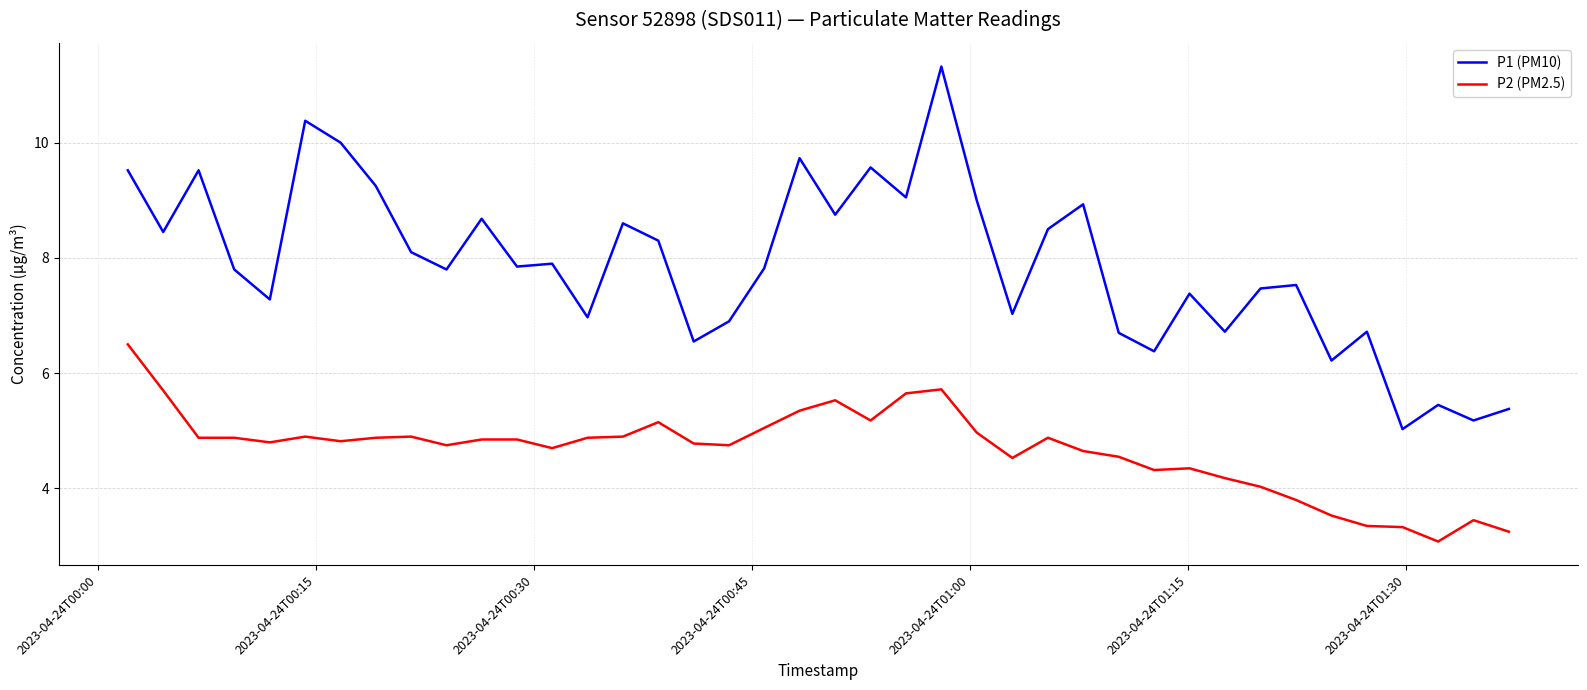

How many lines are shown in the chart?

2